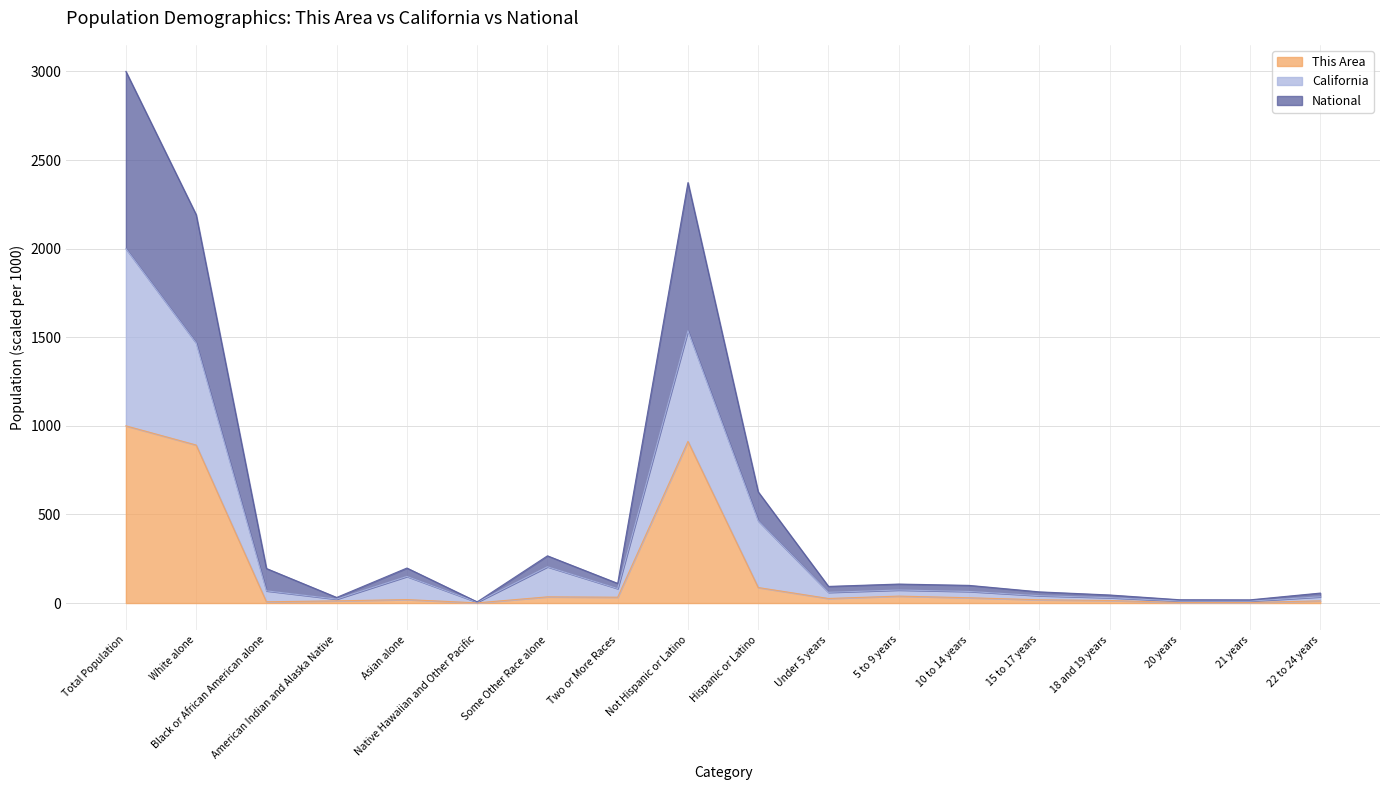

What is the maximum value for This Area?

1000.0